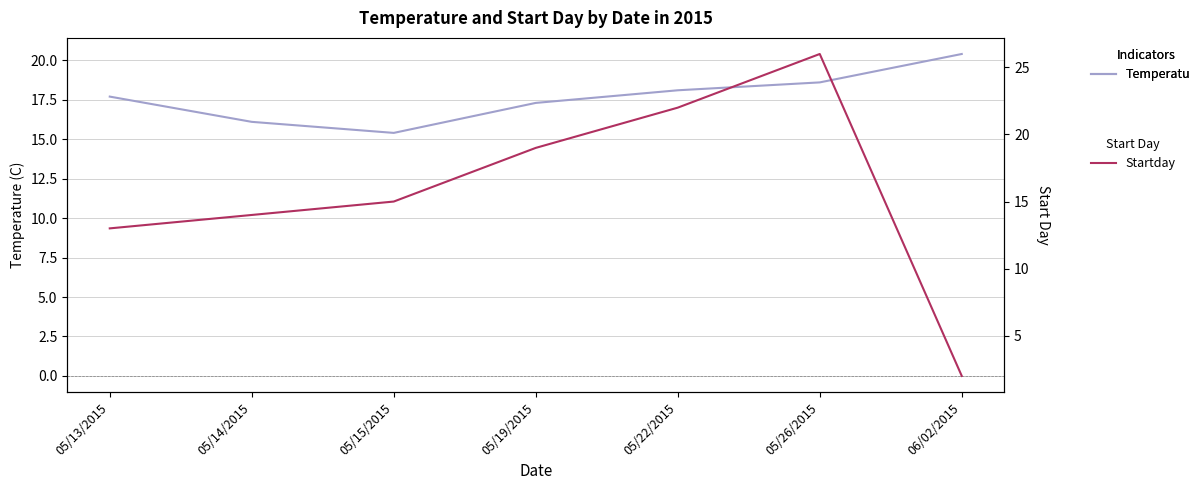

What is the label of the 3rd point from the right?

05/22/2015